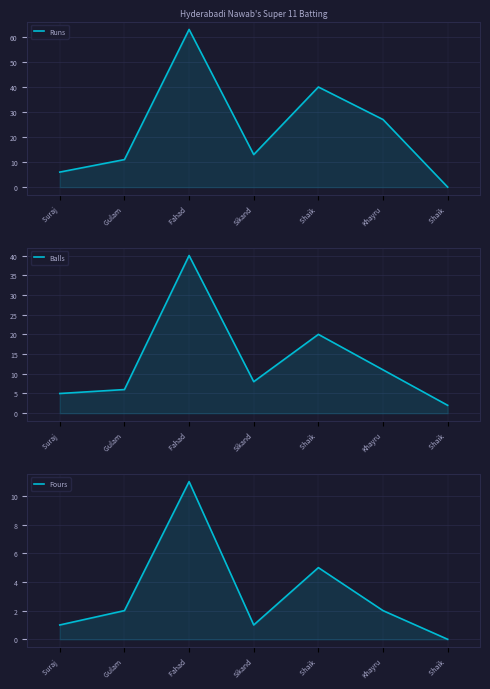

Does the chart display data point markers on the line(s)?

No